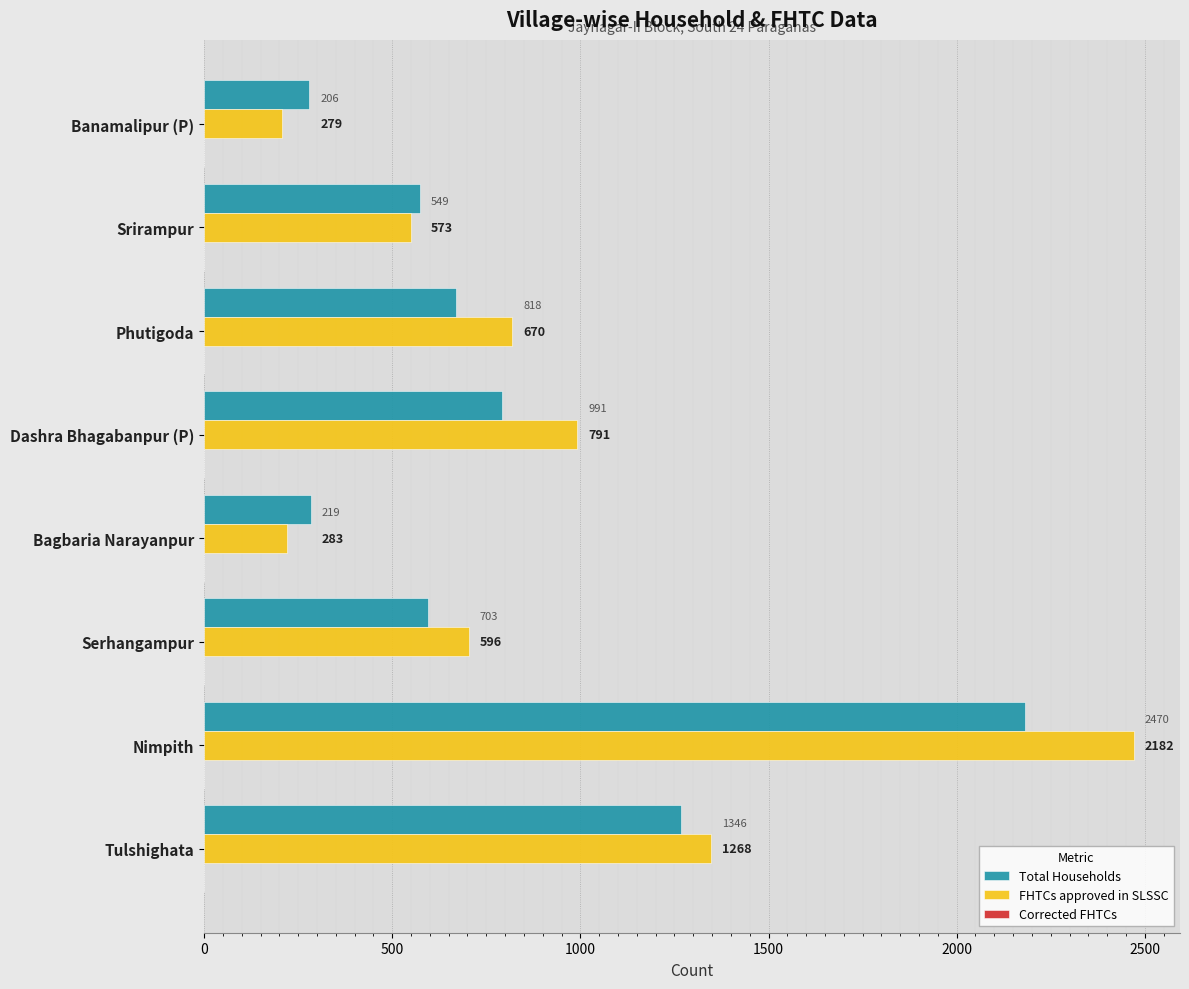

True or false: FHTCs approved in SLSSC has a value of 206 at Banamalipur (P).

True